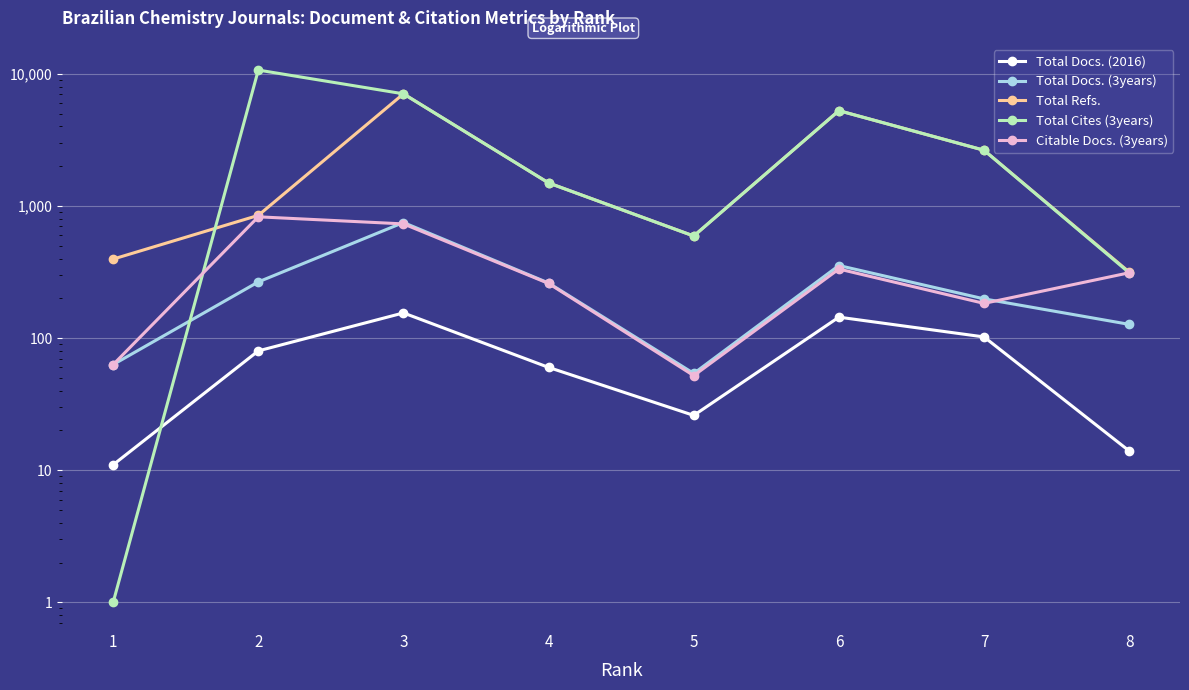

Which series has the widest spread of values?

Total Cites (3years)